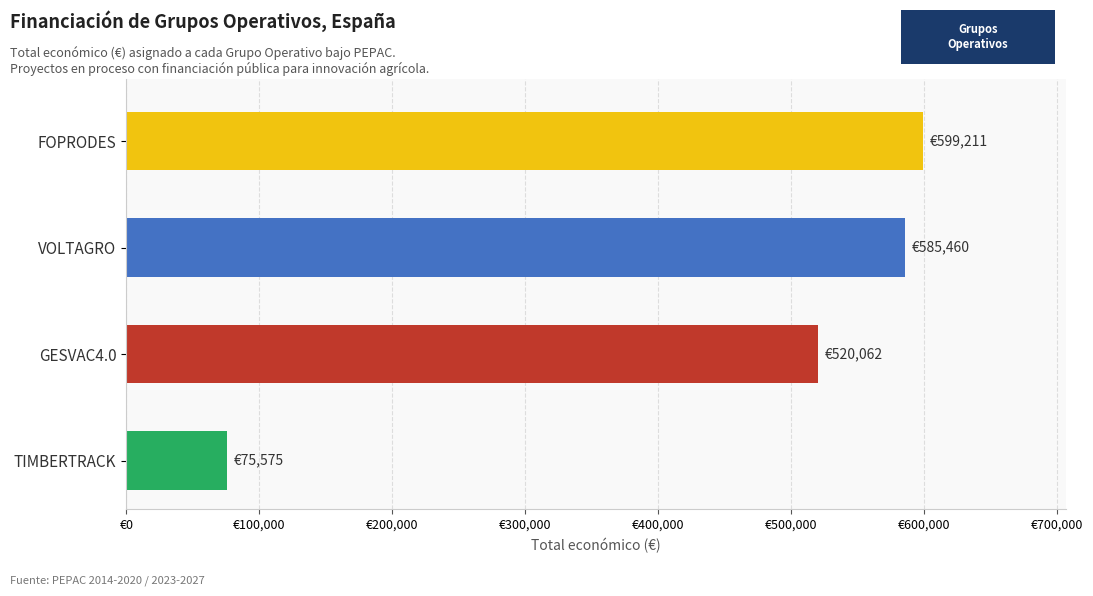

The chart shows a value of 126214 at TIMBERTRACK. True or false?

False